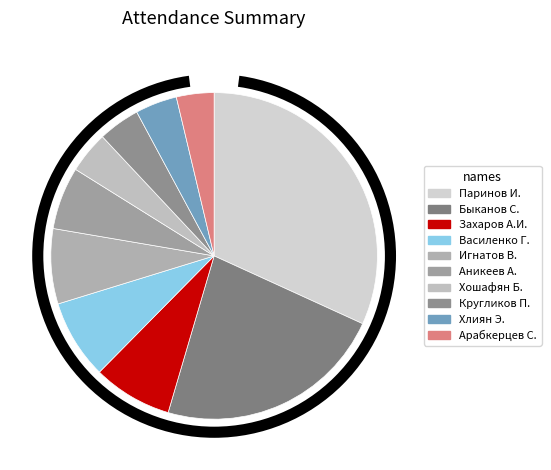

Does any single category account for the majority?

No